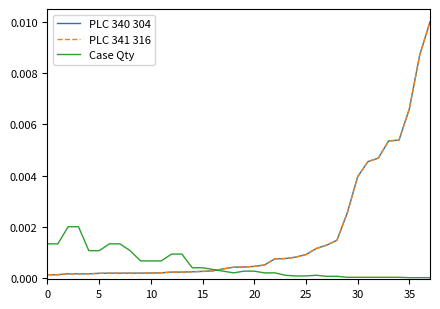

Rank the series by their maximum value, from lowest to highest.

Case Qty, PLC 340 304, PLC 341 316